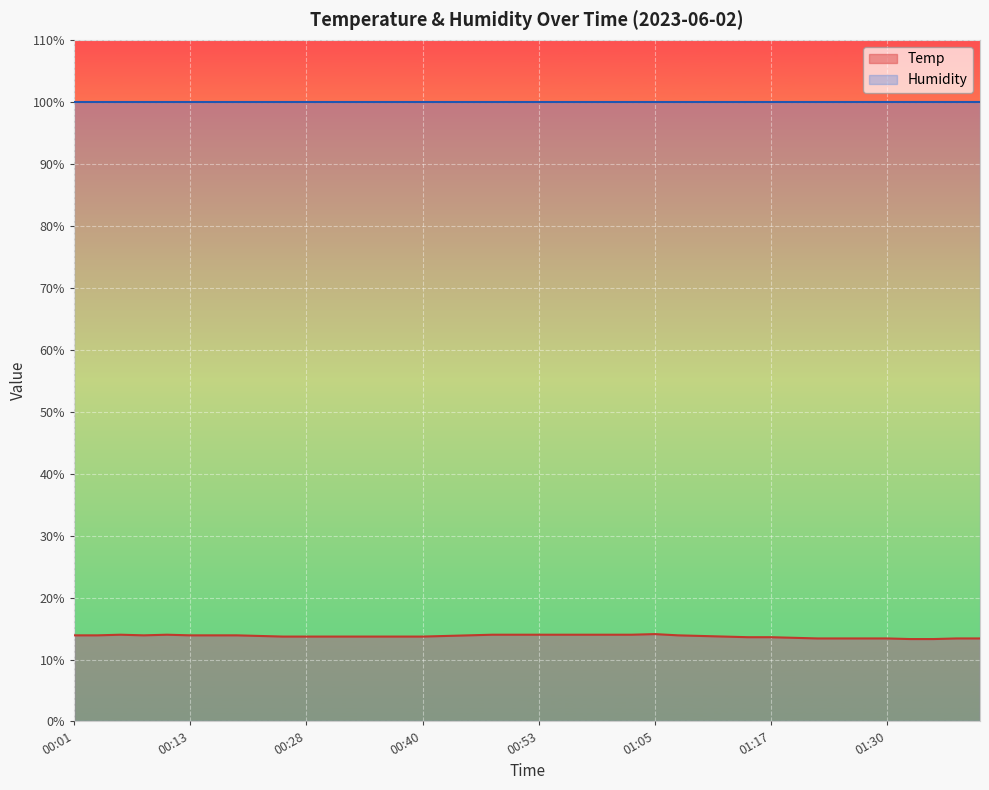

What is the average value?

13.8